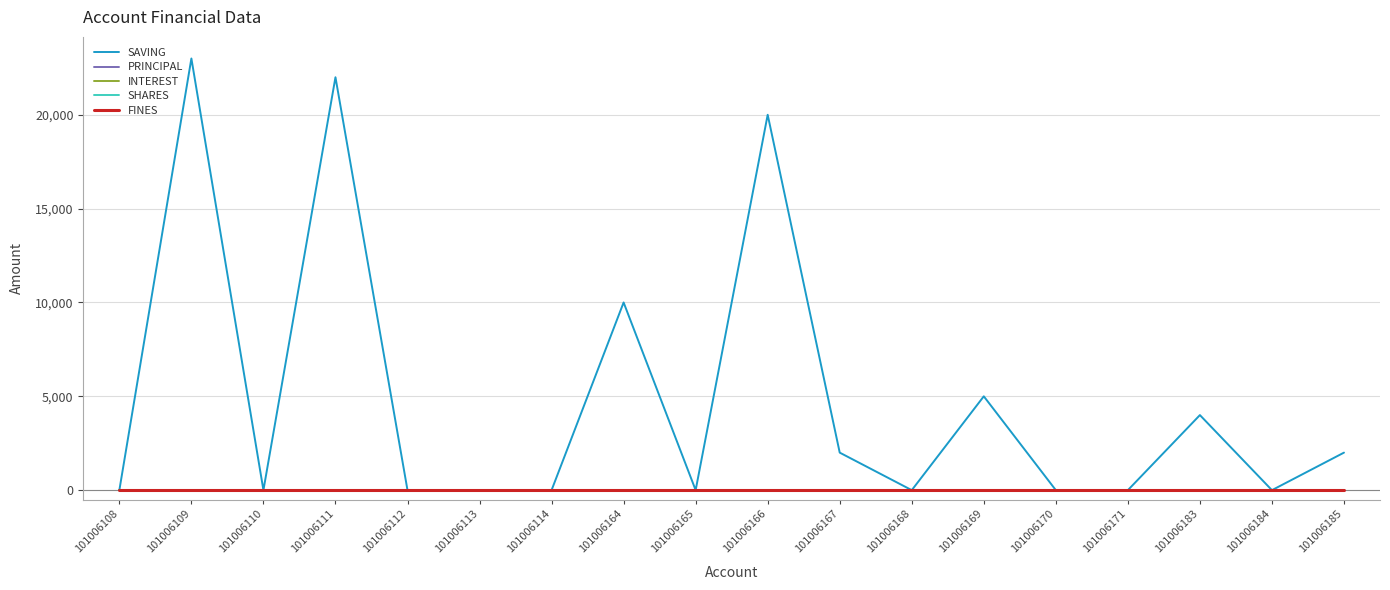

How many lines are shown in the chart?

5